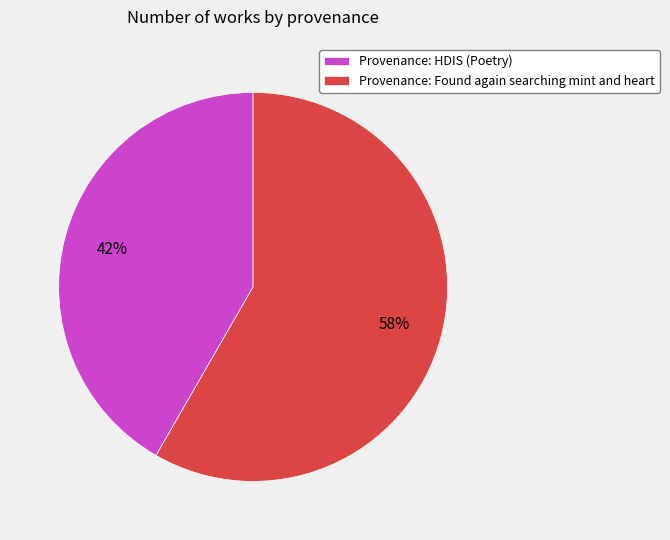

True or false: Provenance: HDIS (Poetry) accounts for 31% of the total.

False